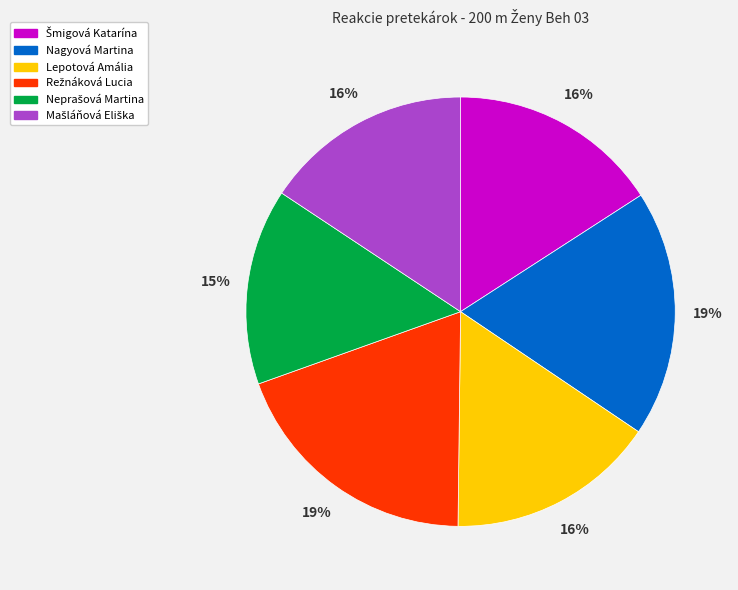

To the nearest percent, what portion does Nagyová Martina represent?

19%